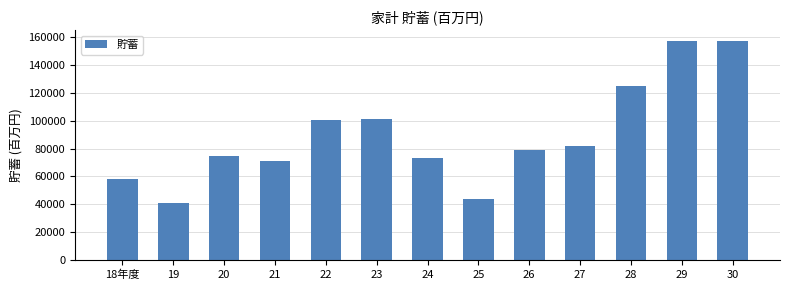

The value at 30 is 157376. True or false?

True